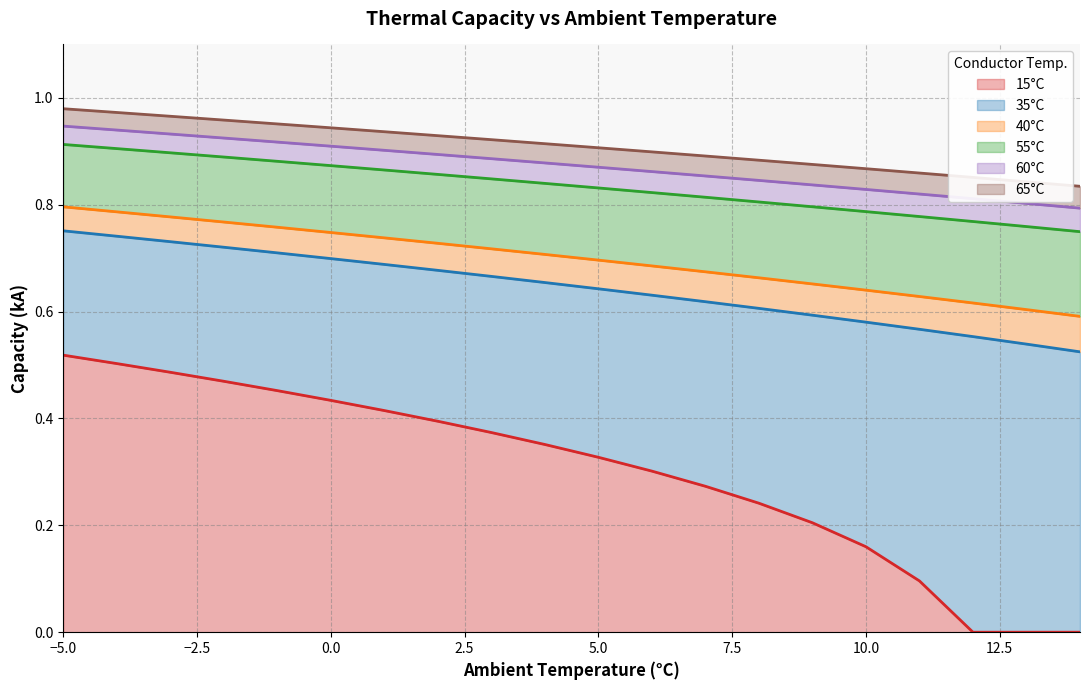

What is the minimum value for 40°C?

0.6